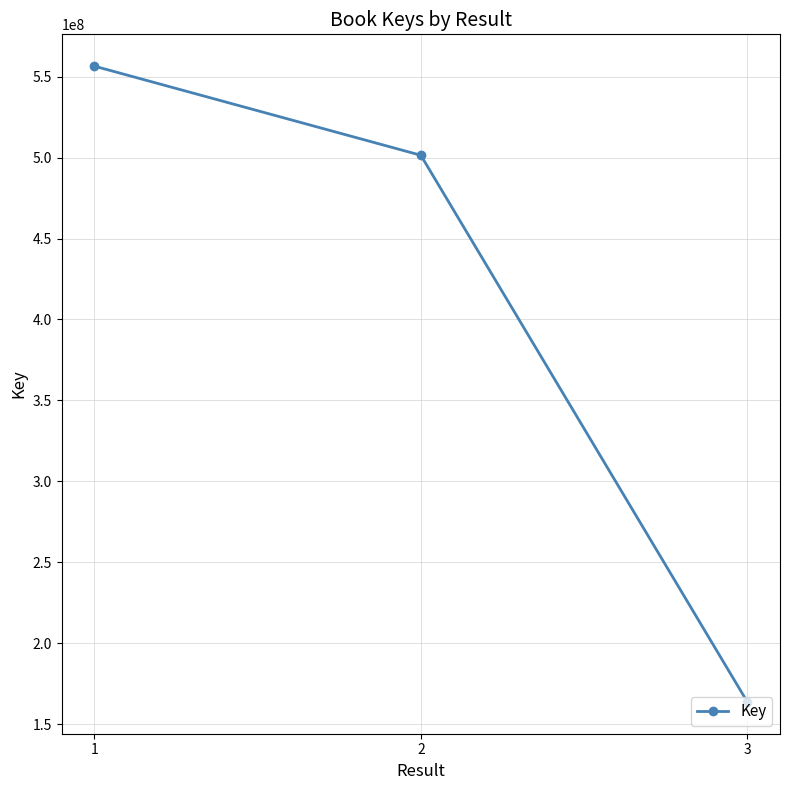

Reading right to left, list all the values displayed in this chart.

3=163736274	2=501443681	1=556504120